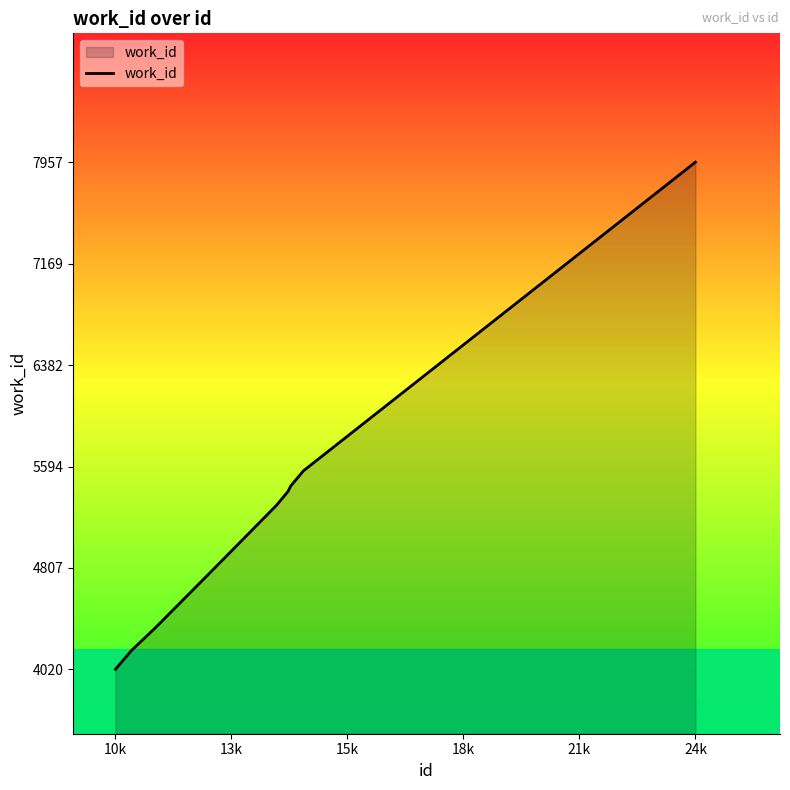

What is the greatest value displayed?

7957